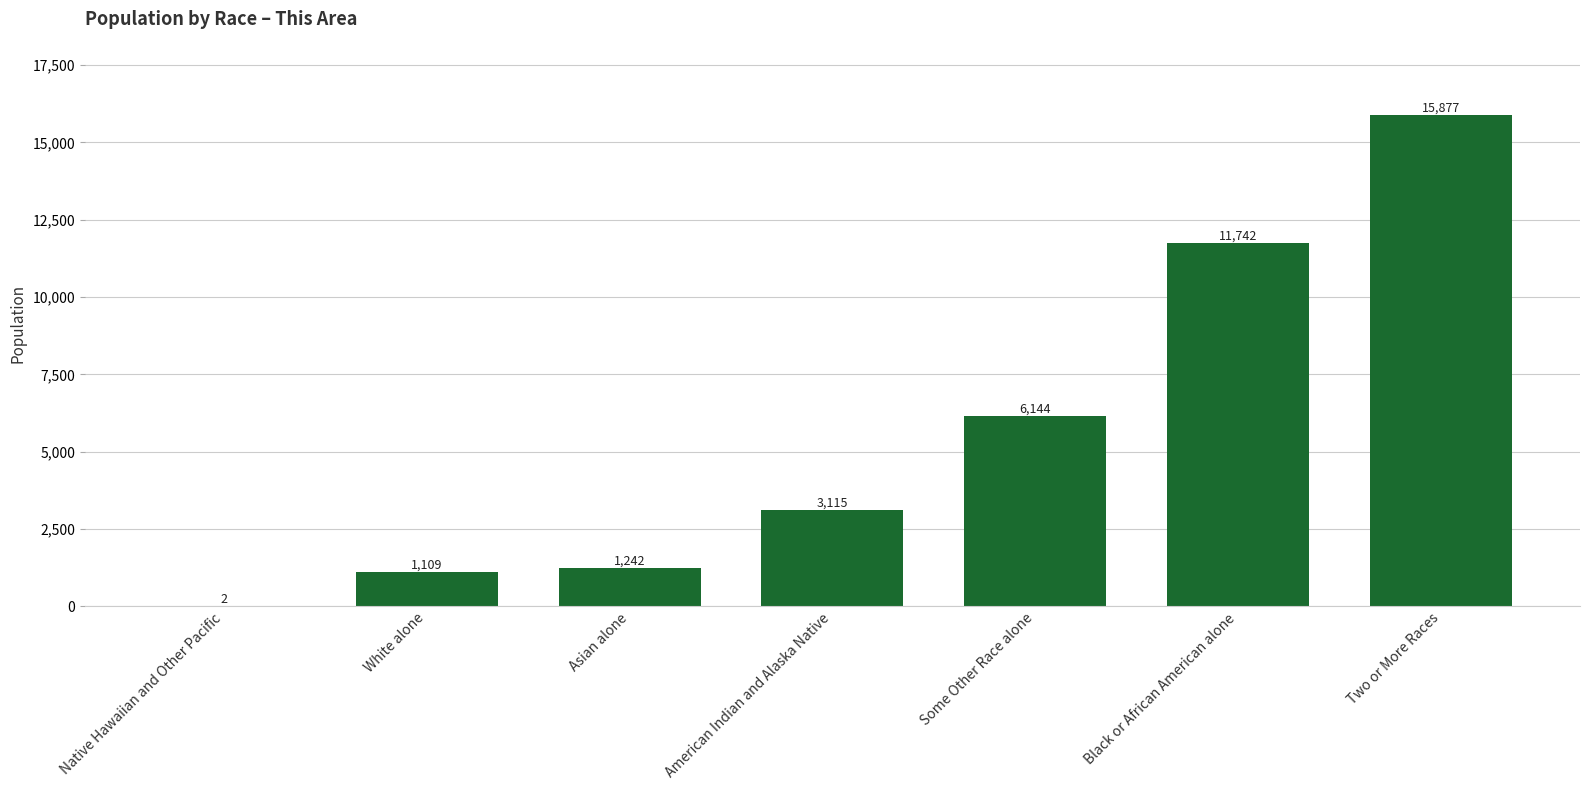

Reading right to left, what are all the values shown in this chart?

Two or More Races=15877	Black or African American alone=11742	Some Other Race alone=6144	American Indian and Alaska Native=3115	Asian alone=1242	White alone=1109	Native Hawaiian and Other Pacific=2